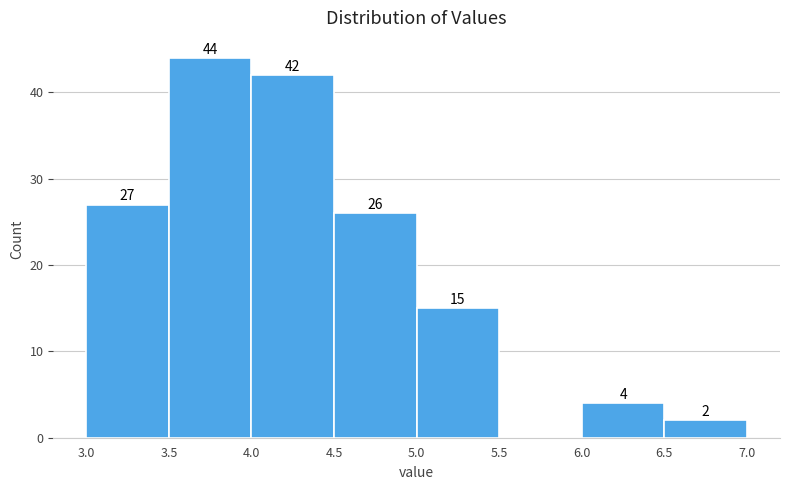

Over which range of the x-axis is the bar tallest?

3.5 to 4.0